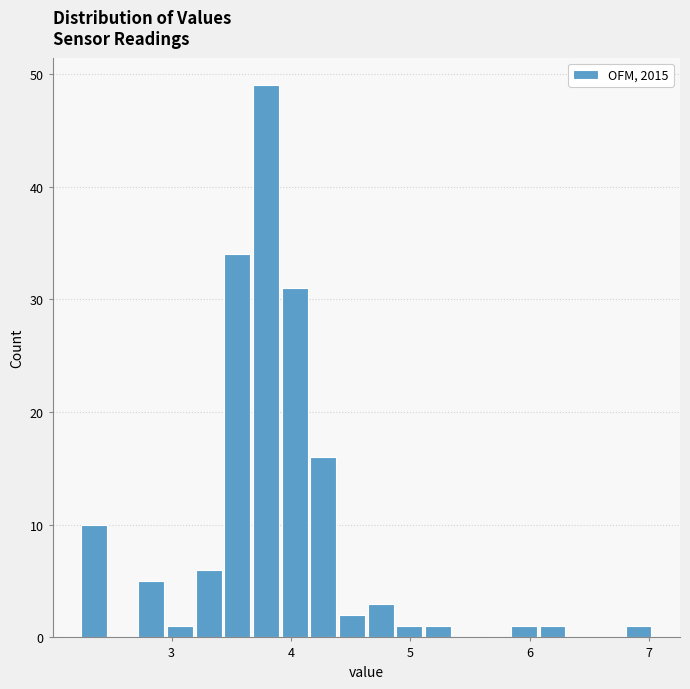

Read against the x-axis, roughly where is the centre of the tallest bar?

3.8